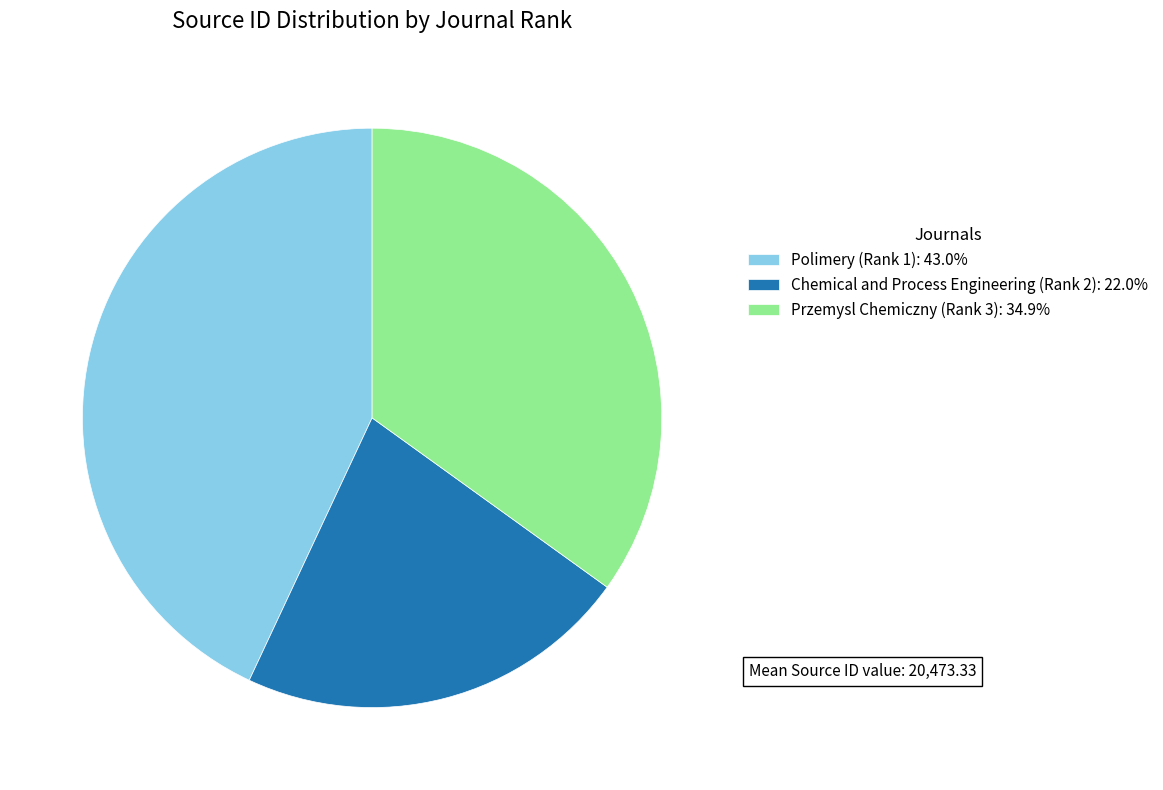

What is the largest slice in the pie chart?

Polimery (Rank 1)